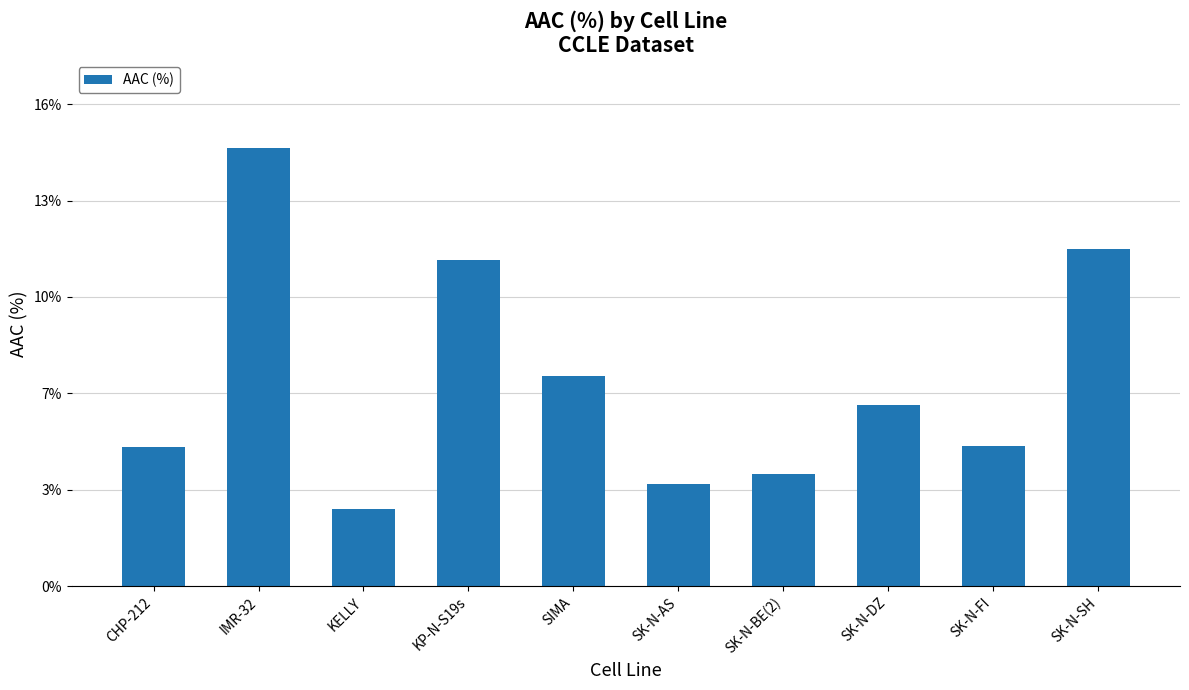

What is the sum of all values?

70.3